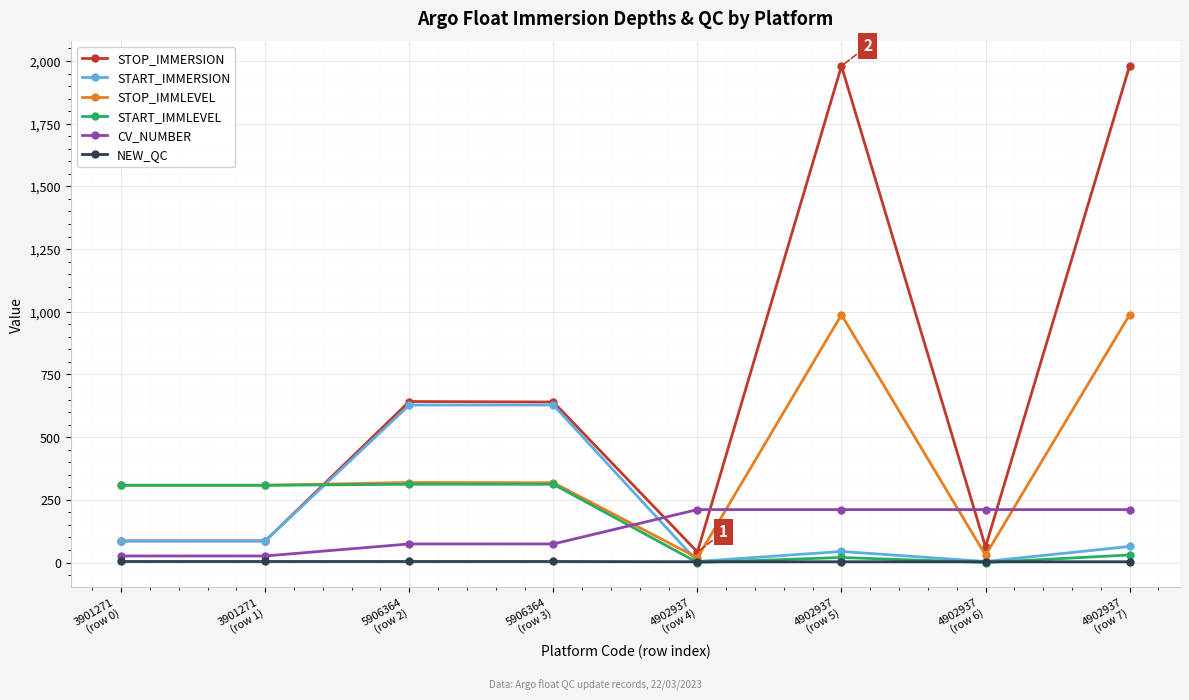

What is the value of the START_IMMERSION point at the 4th from the left?

628.0